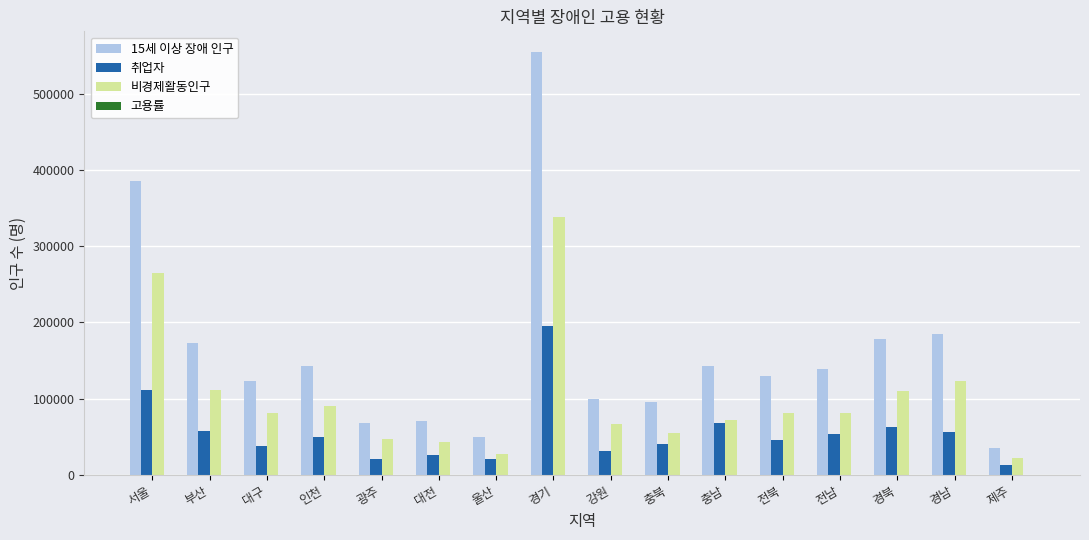

Where is 15세 이상 장애 인구 nearest to the value 294916?

서울